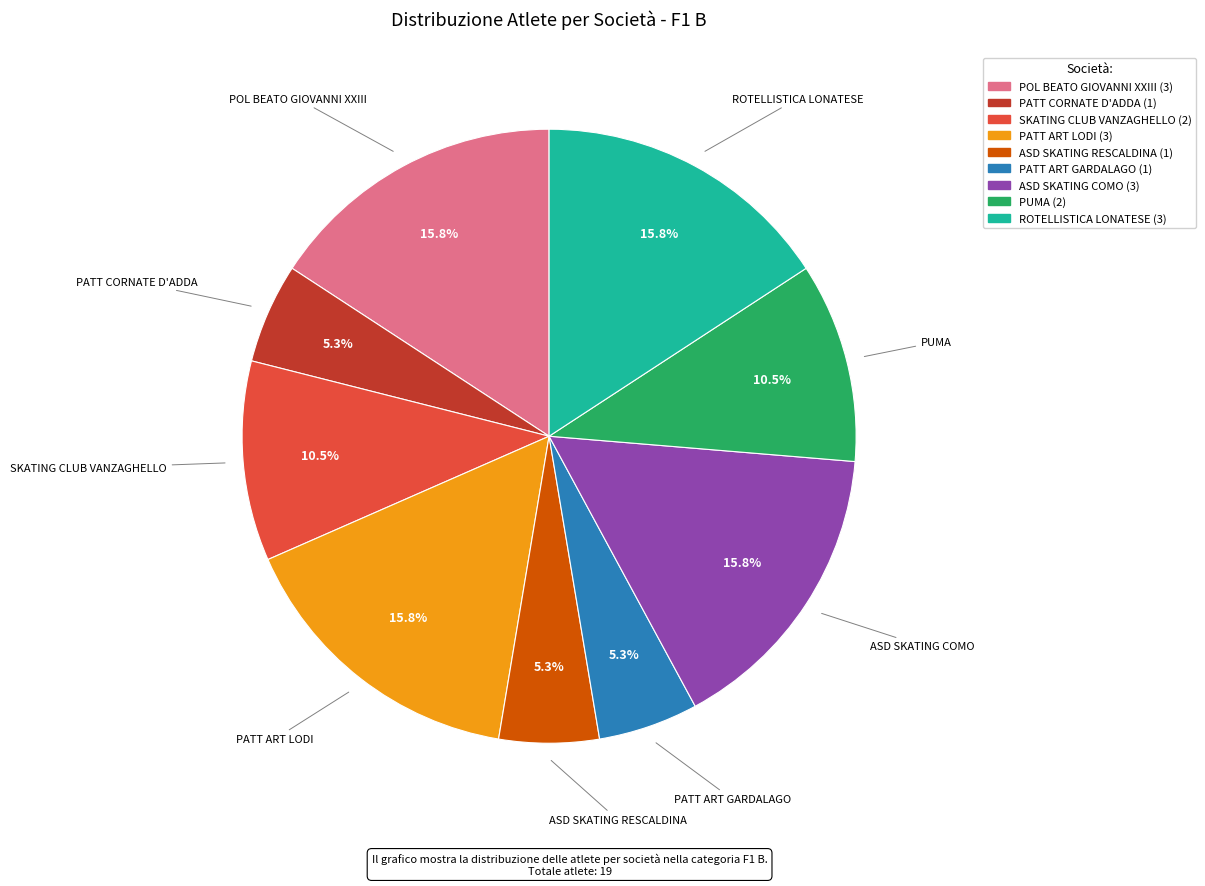

To the nearest percent, what percentage of the pie is POL BEATO GIOVANNI XXIII?

16%